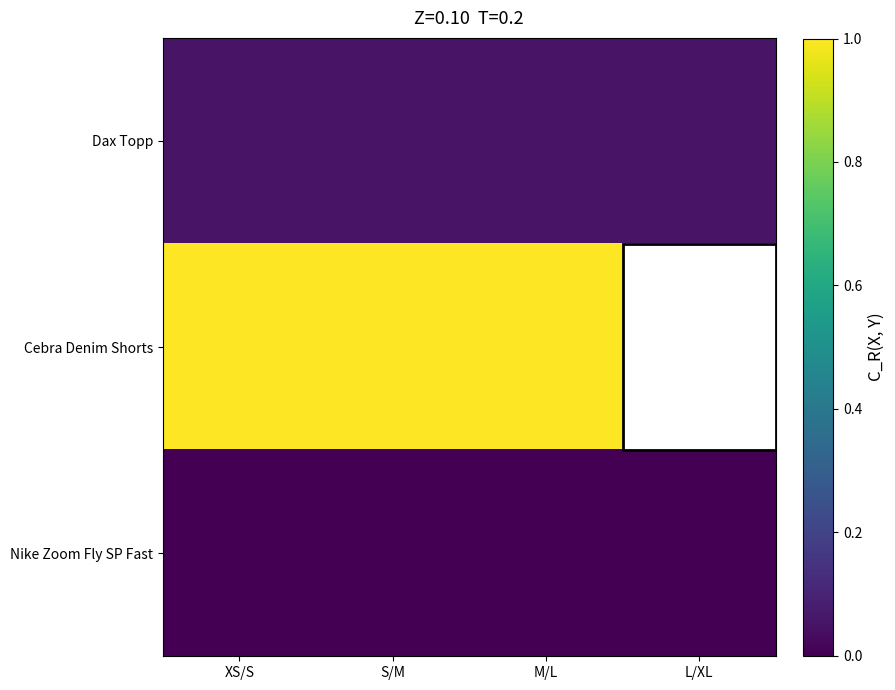

Which has a higher value, M/L or S/M?

M/L